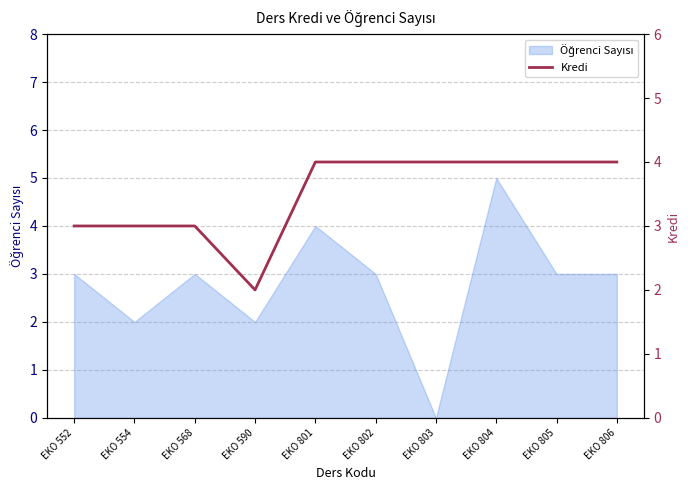

What is the minimum value shown in the chart?

2